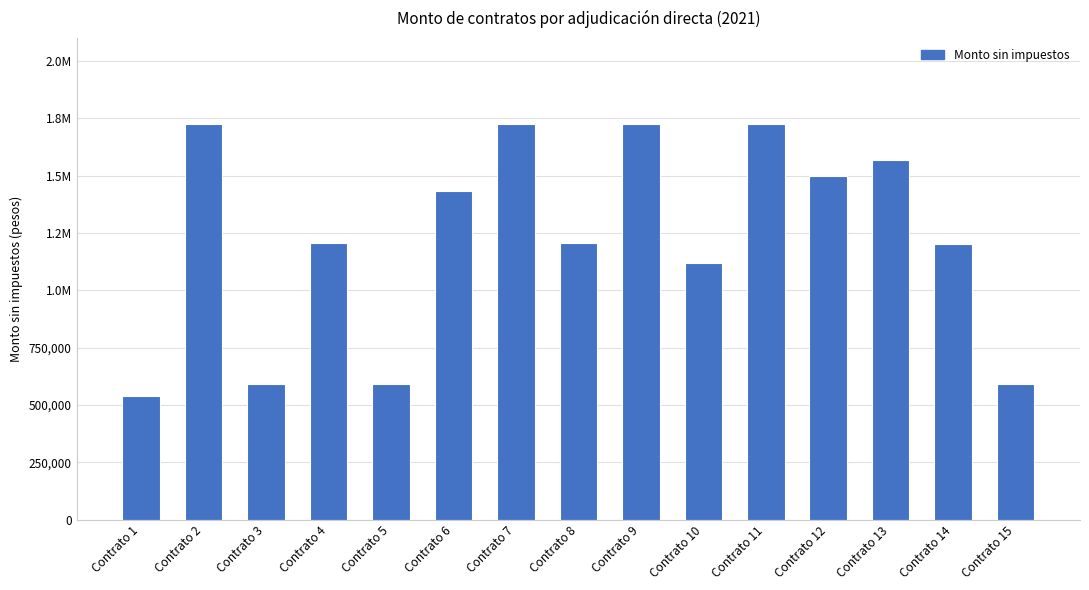

Are the bars horizontal?

No